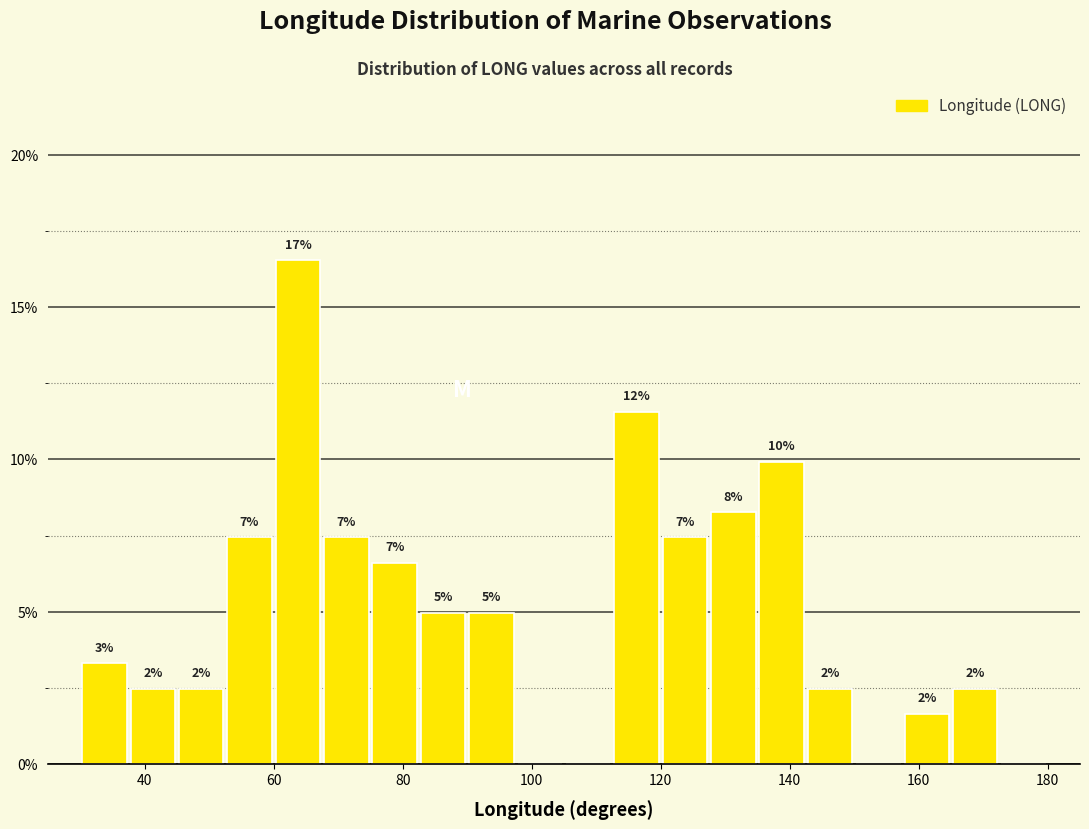

Read against the x-axis, roughly where is the centre of the tallest bar?

64